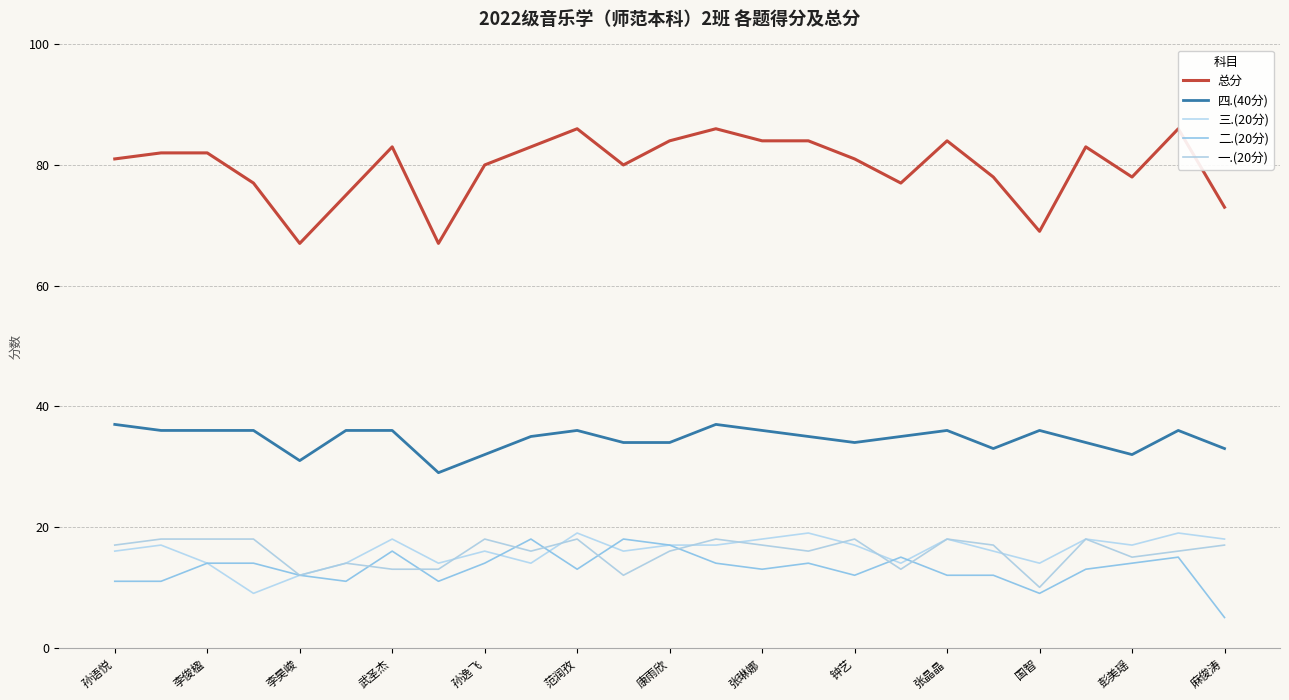

How many values in the 二.(20分) series exceed 13?

12